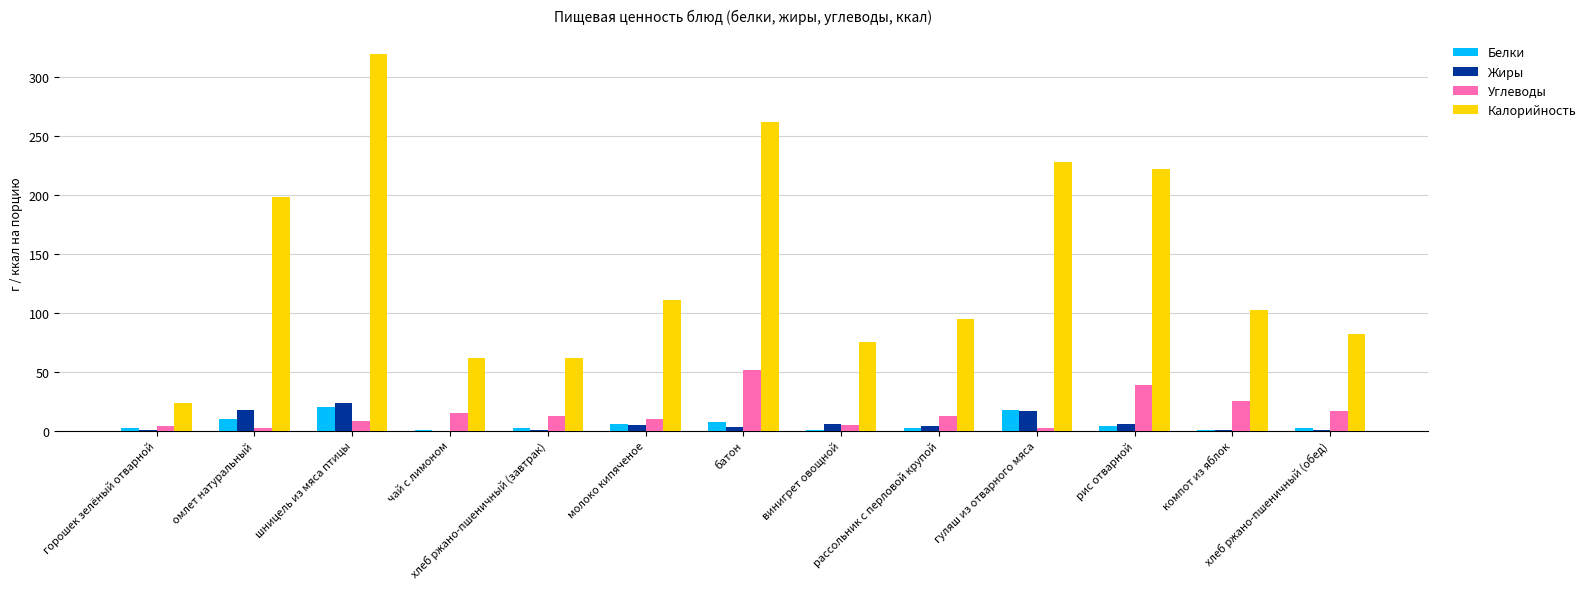

What is the greatest value displayed?

319.6